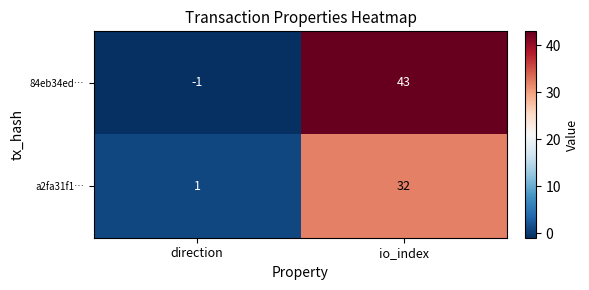

At which label is 84eb34ed… closest to 21?

direction